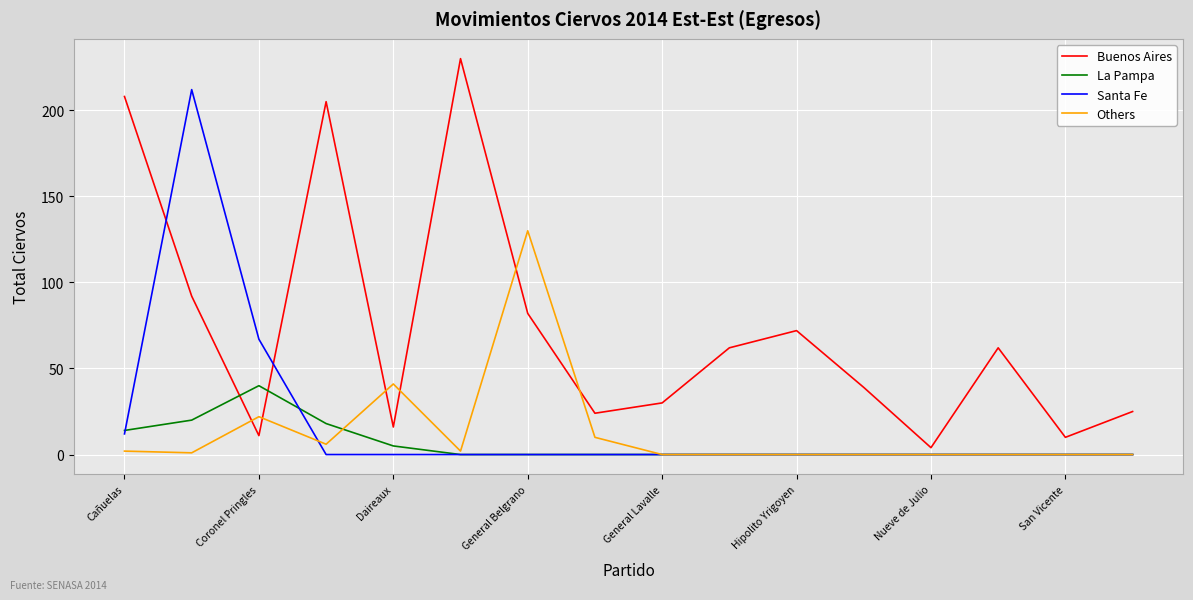

How many intersections are there between Buenos Aires and La Pampa?

2